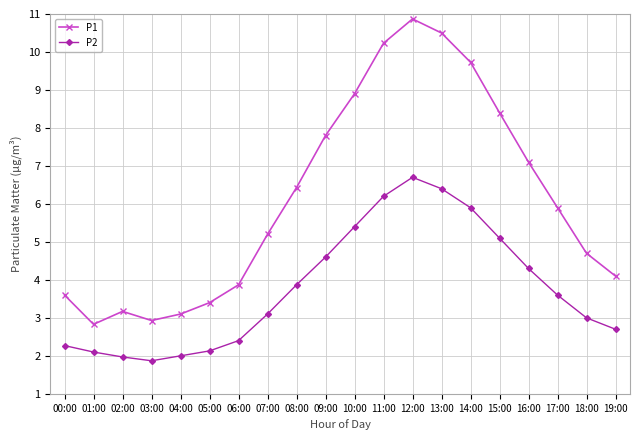

True or false: P1 and P2 cross at least once.

False